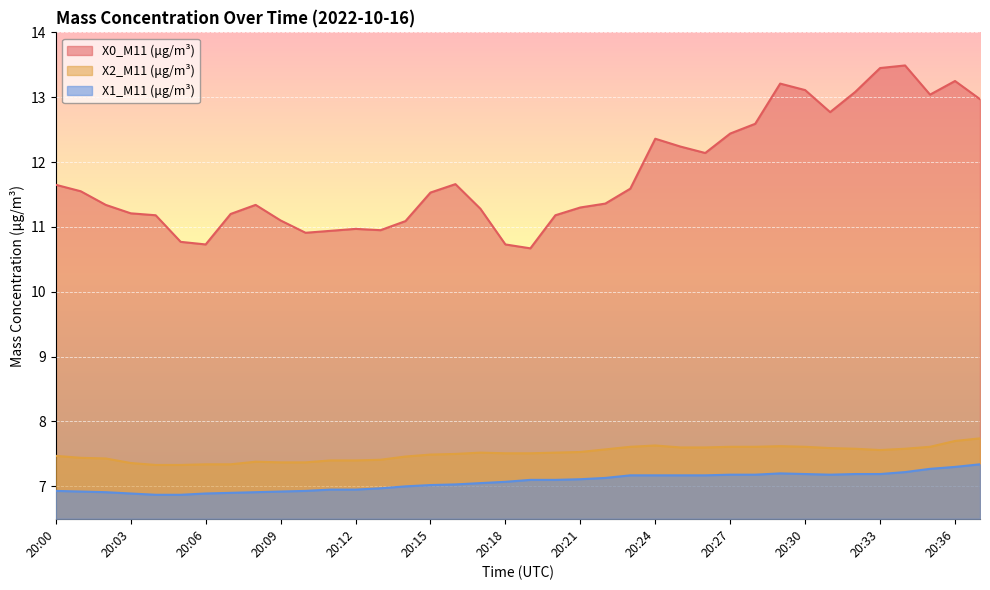

True or false: X1_M11 (μg/m³) has more than 1 interior local peaks.

False